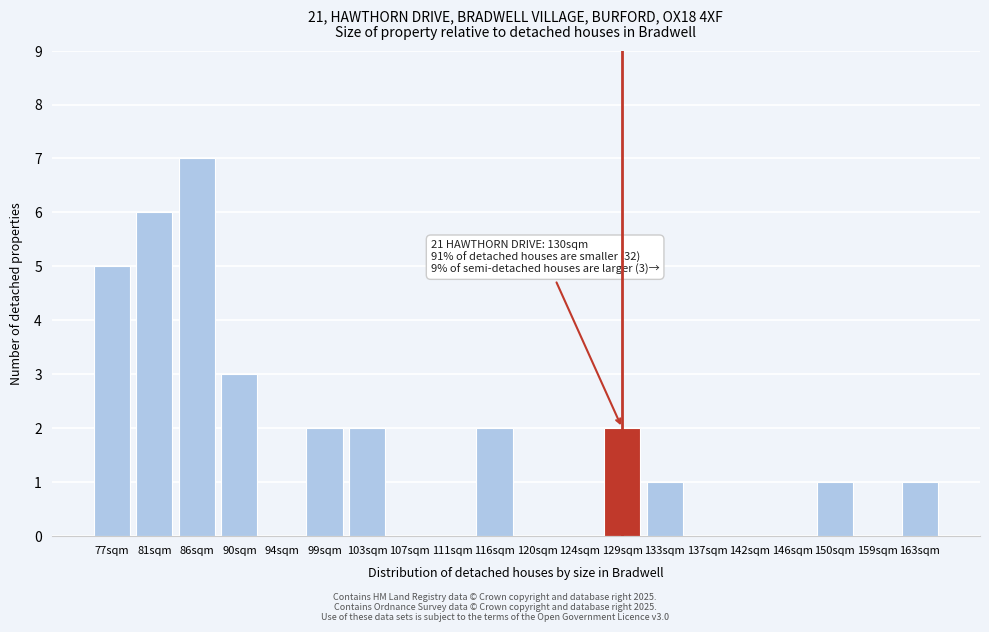

Reading left to right, what are all the values shown in this chart?

77sqm=5	81sqm=6	86sqm=7	90sqm=3	94sqm=0	99sqm=2	103sqm=2	107sqm=0	111sqm=0	116sqm=2	120sqm=0	124sqm=0	129sqm=2	133sqm=1	137sqm=0	142sqm=0	146sqm=0	150sqm=1	159sqm=0	163sqm=1